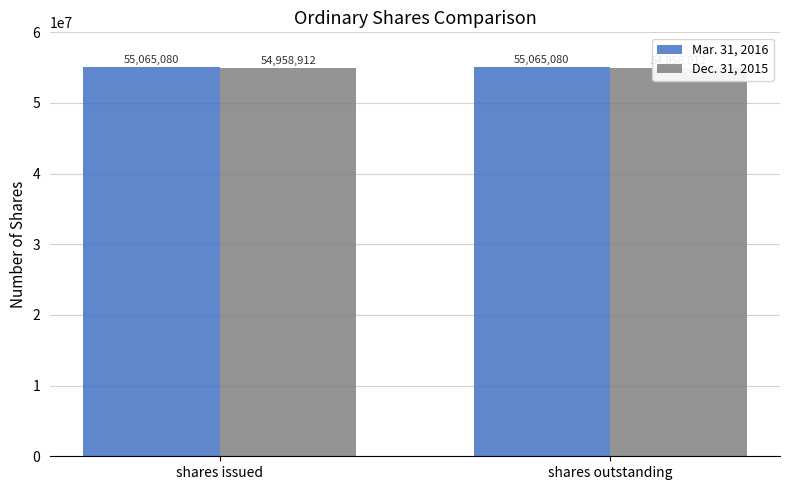

Between shares issued and shares outstanding, which series saw the biggest shift?

Mar. 31, 2016